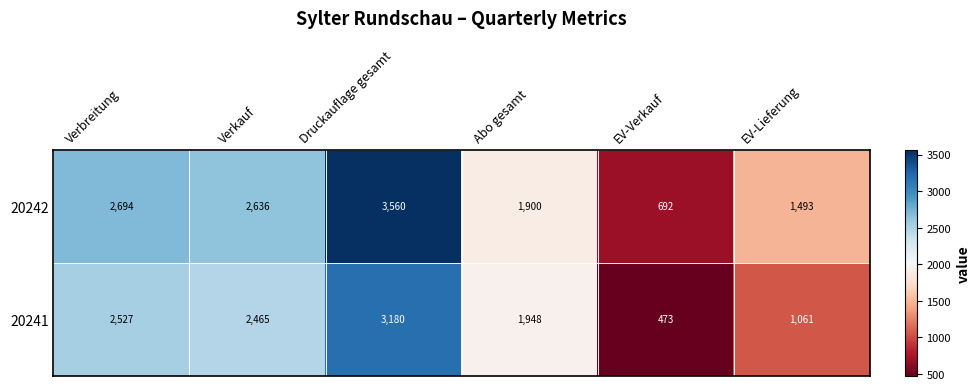

Rank the series at Verkauf from lowest to highest value.

20241, 20242